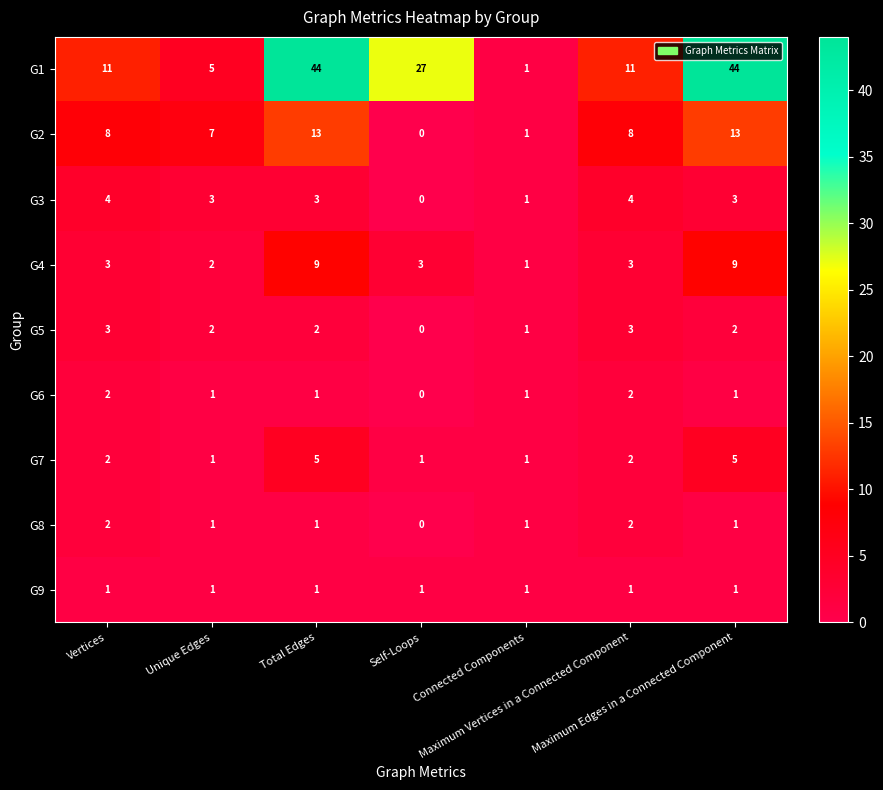

Count the G8 values in the range 1 to 2.

6